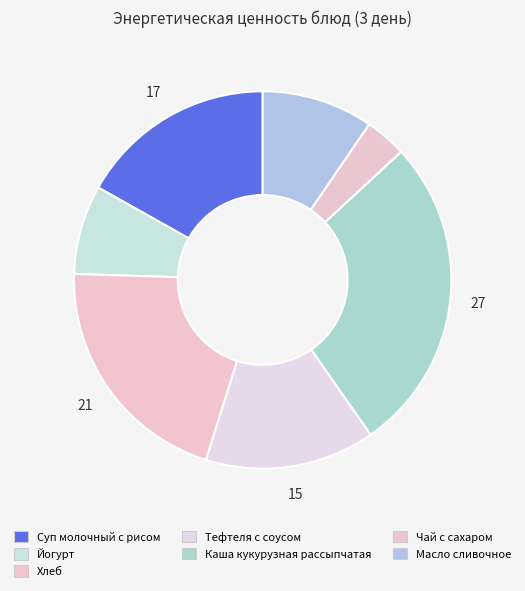

Rank the categories by value from highest to lowest.

Каша кукурузная рассыпчатая, Хлеб, Суп молочный с рисом, Тефтеля с соусом, Масло сливочное, Йогурт, Чай с сахаром